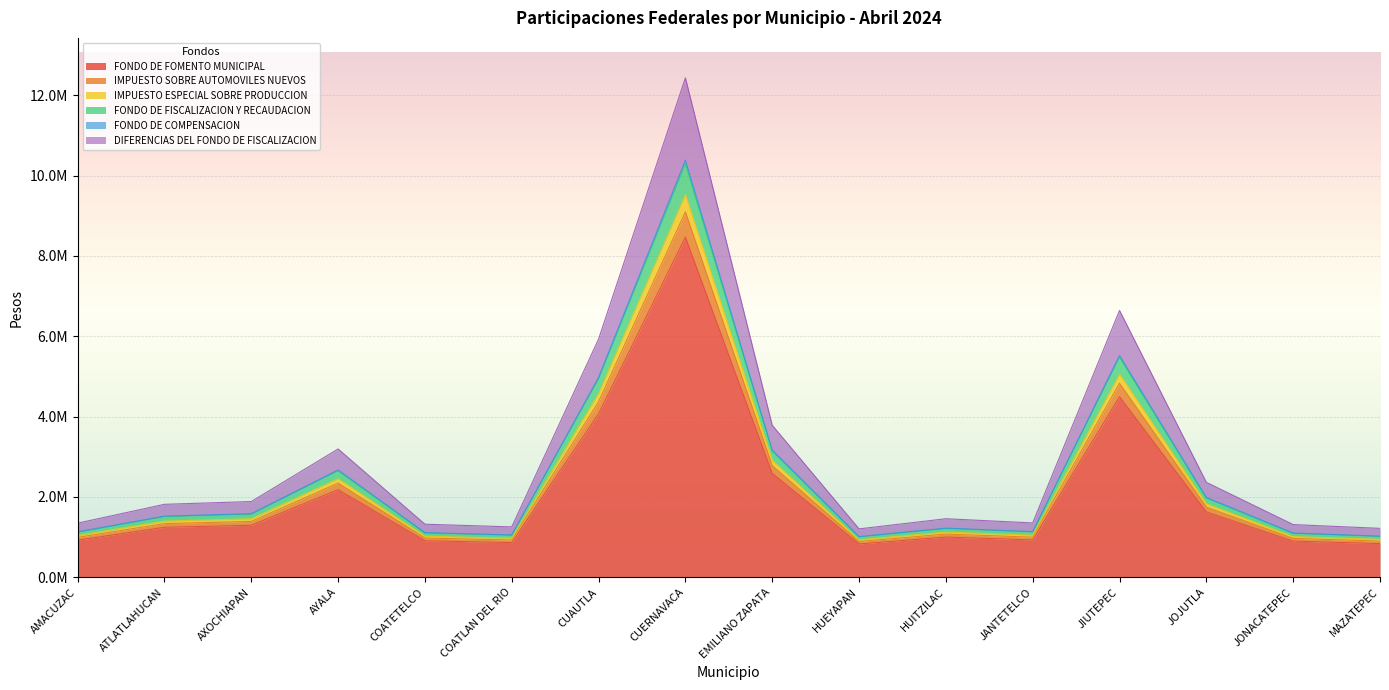

Where is the first local minimum for FONDO DE COMPENSACION?

COATLAN DEL RIO